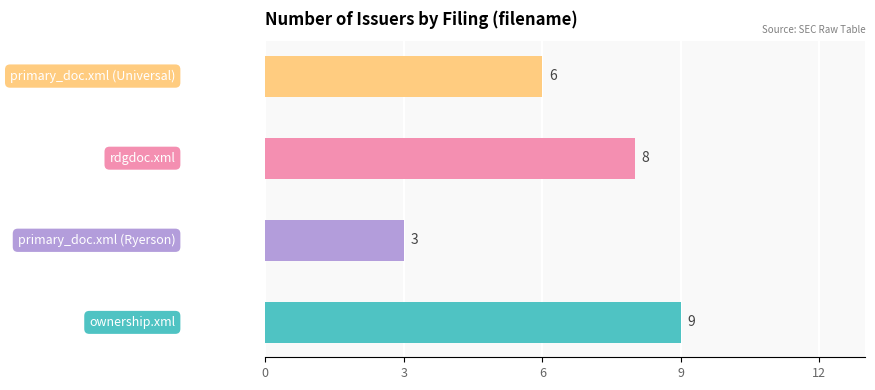

Reading left to right, extract all data points from this chart.

ownership.xml=9	primary_doc.xml (Ryerson)=3	rdgdoc.xml=8	primary_doc.xml (Universal)=6